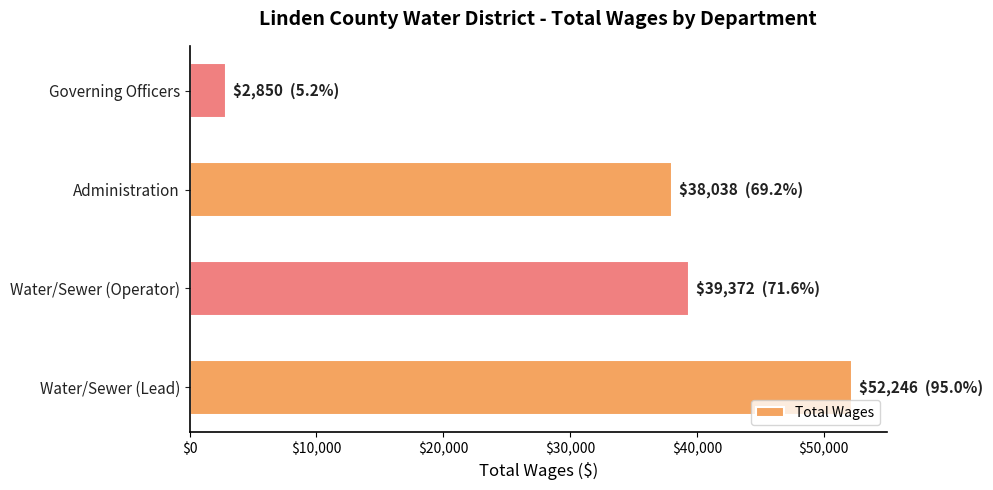

Rank the categories by value from highest to lowest.

Water/Sewer (Lead), Water/Sewer (Operator), Administration, Governing Officers